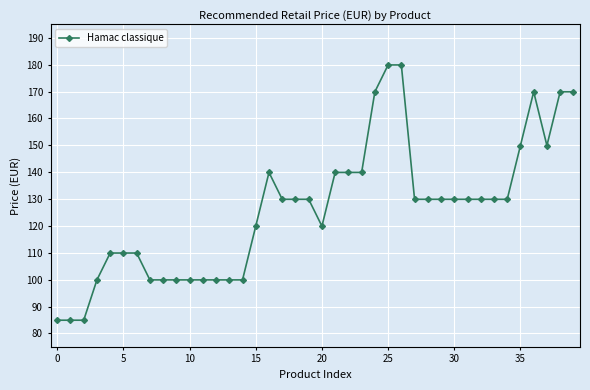

What is the value of the 34th point from the left?

129.9